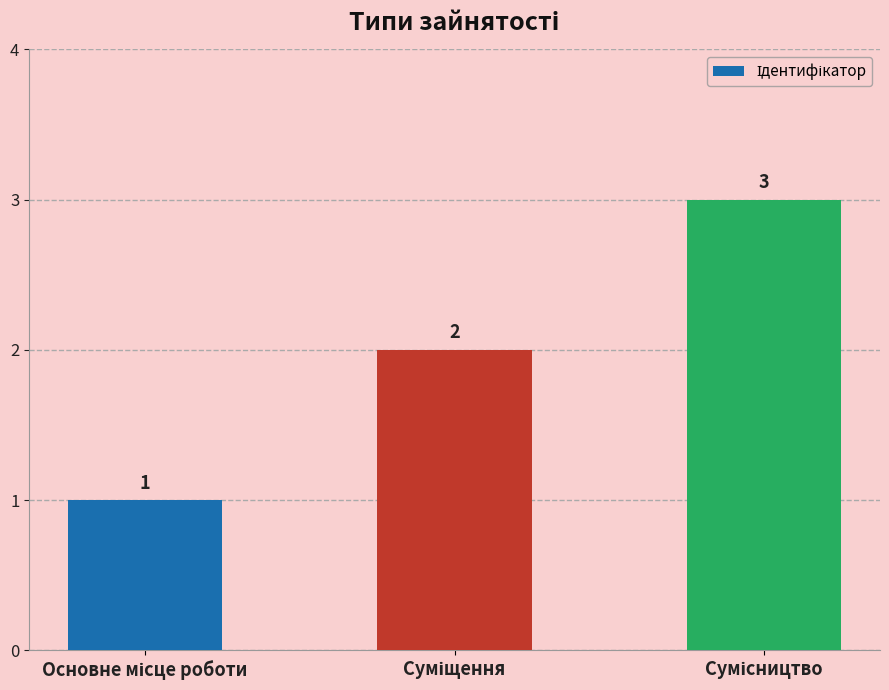

What is the difference between the maximum and minimum values?

2